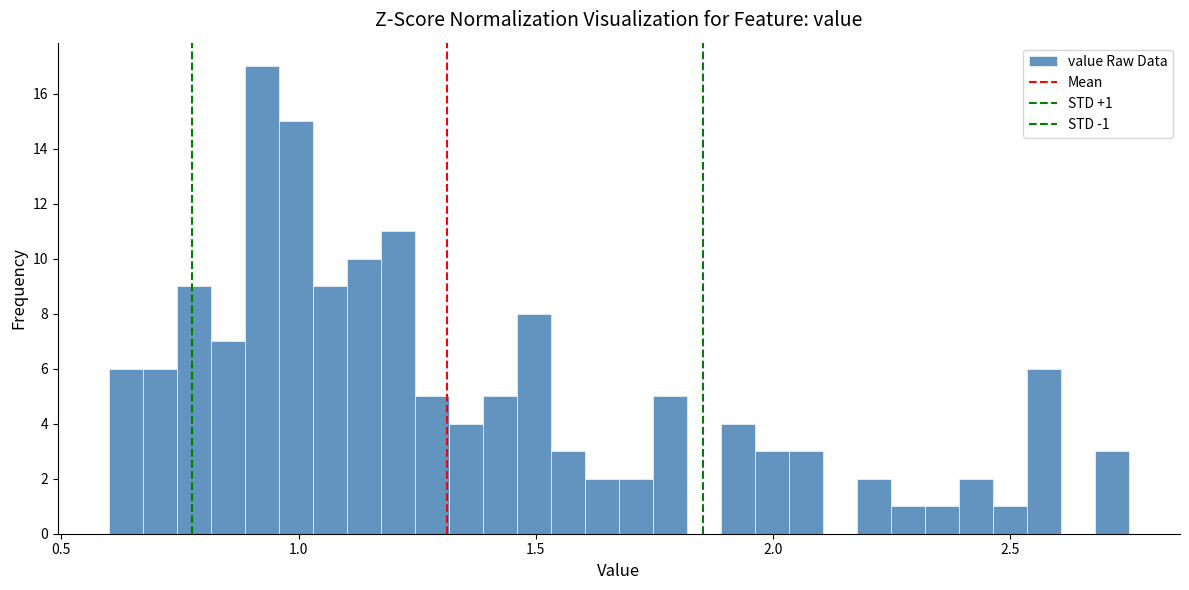

Read against the x-axis, roughly where is the centre of the tallest bar?

0.90